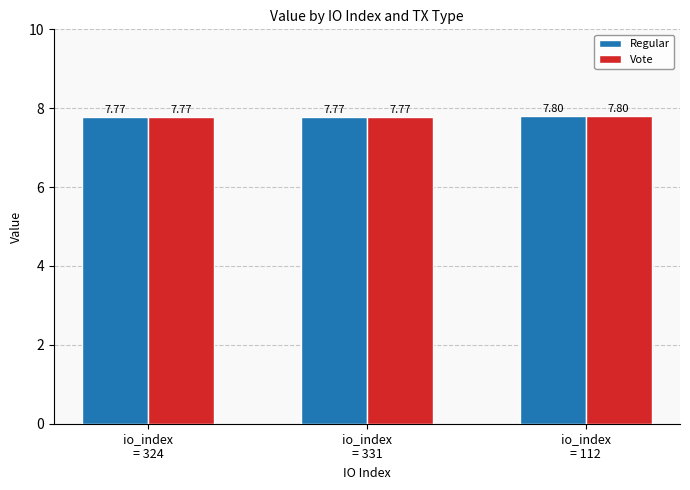

What are all the series names shown in the legend?

Regular, Vote